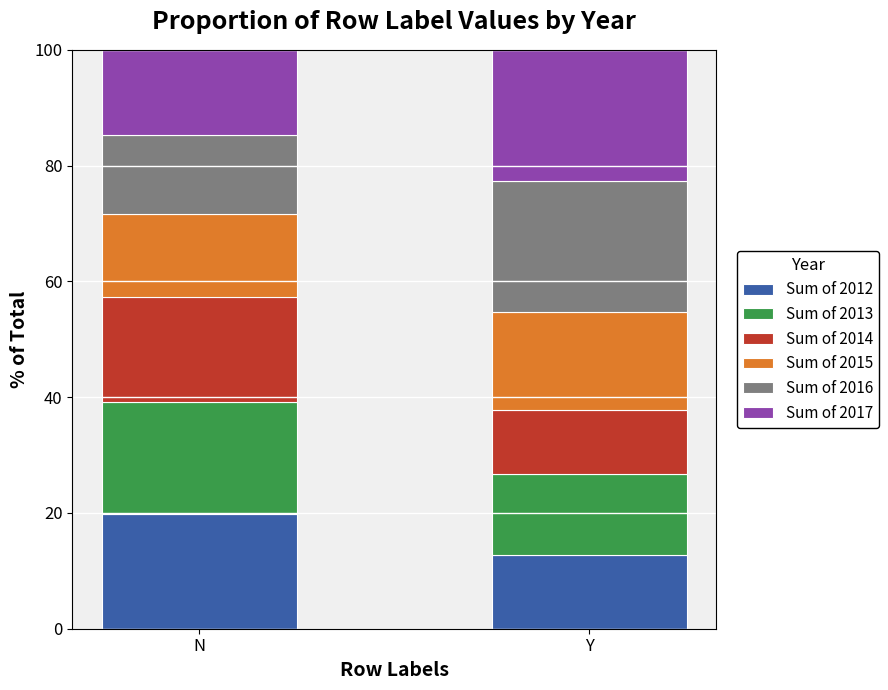

The Sum of 2012 series shows 19.9 at N. True or false?

True